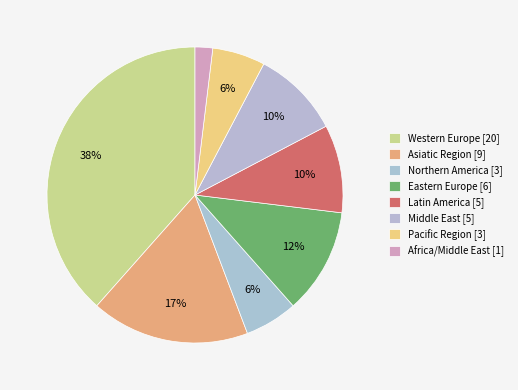

Is the sum of Pacific Region and Africa/Middle East greater than half?

No